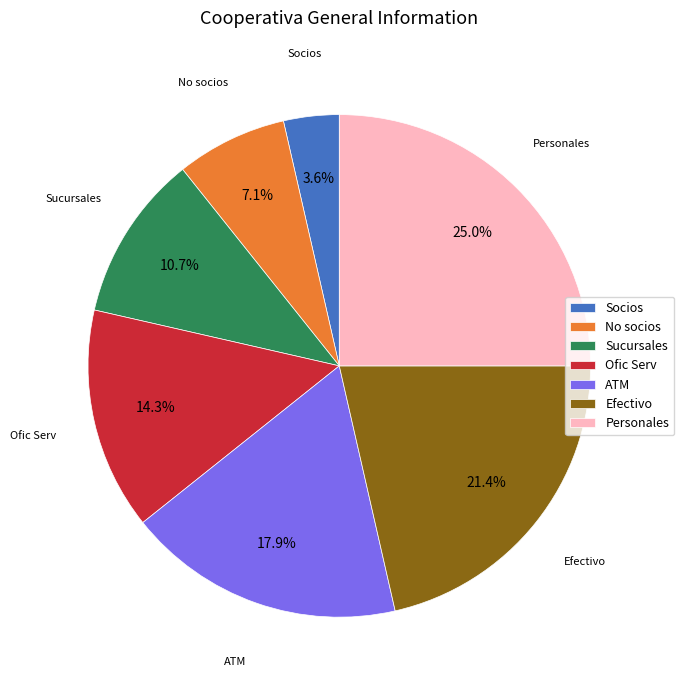

To the nearest percent, what is the average slice percentage?

14%